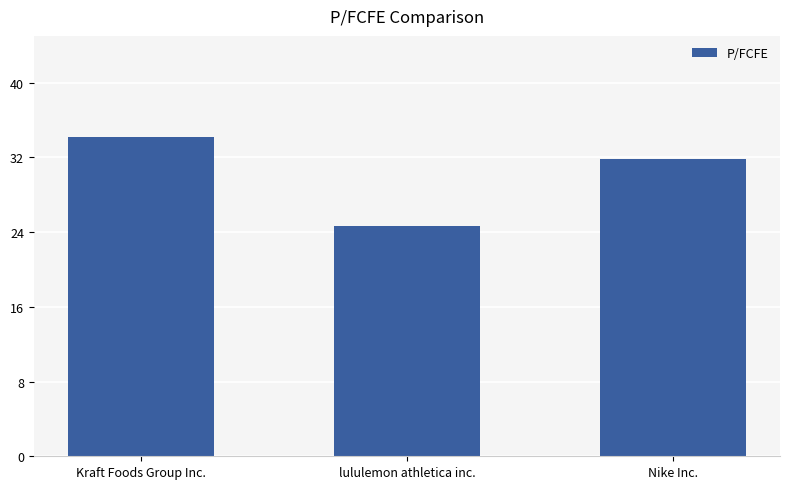

Are the bars horizontal?

No